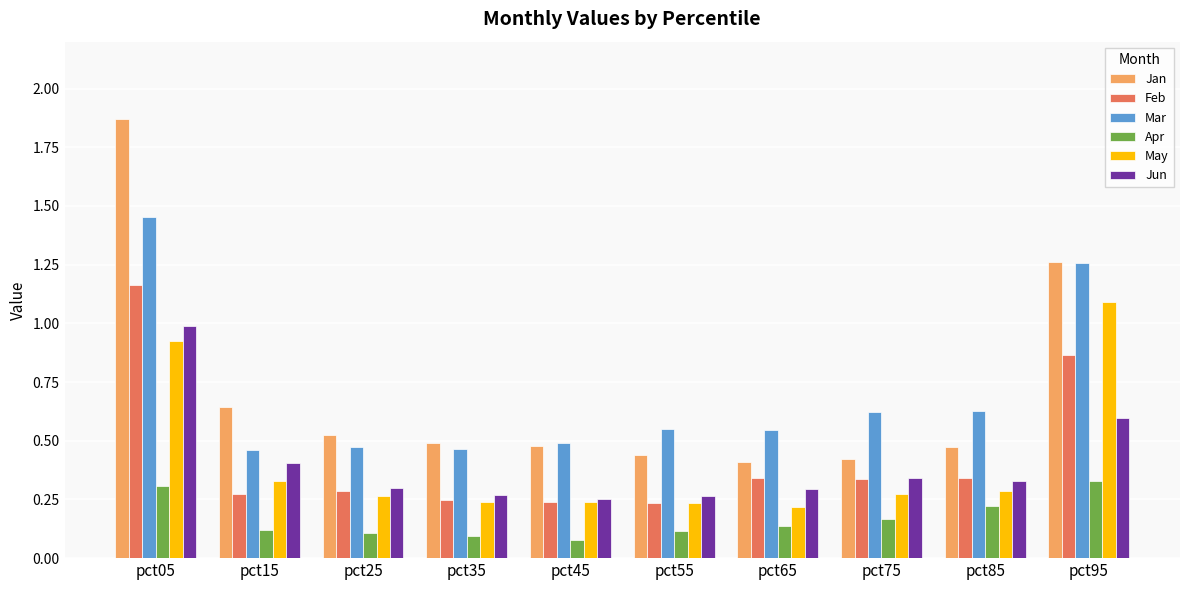

At which label does Feb reach its peak?

pct05